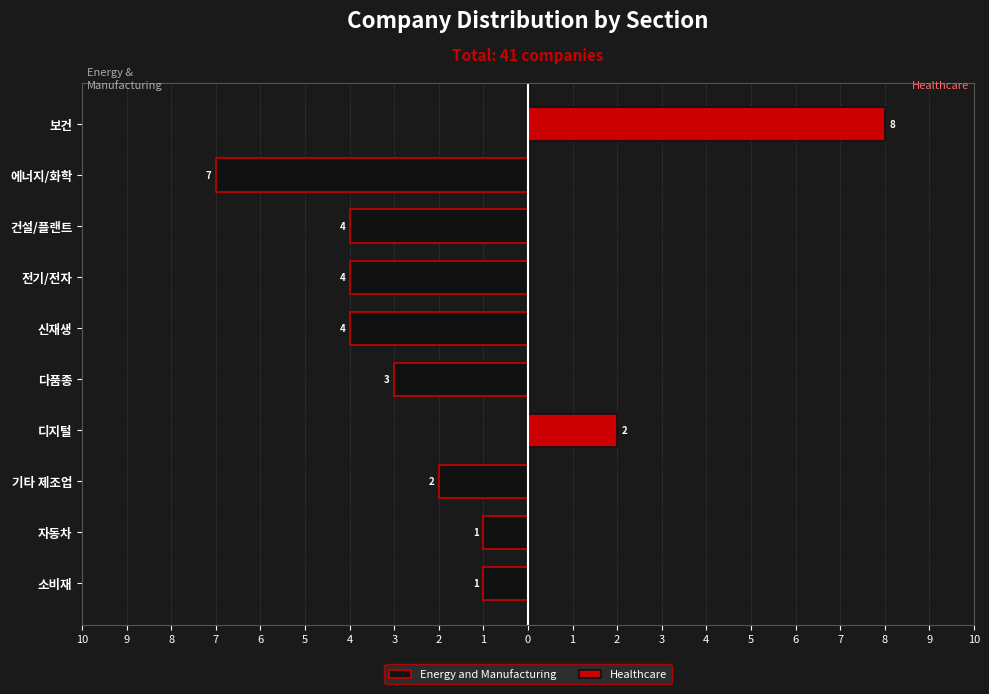

Is it true that Healthcare equals 3 at 소비재?

False